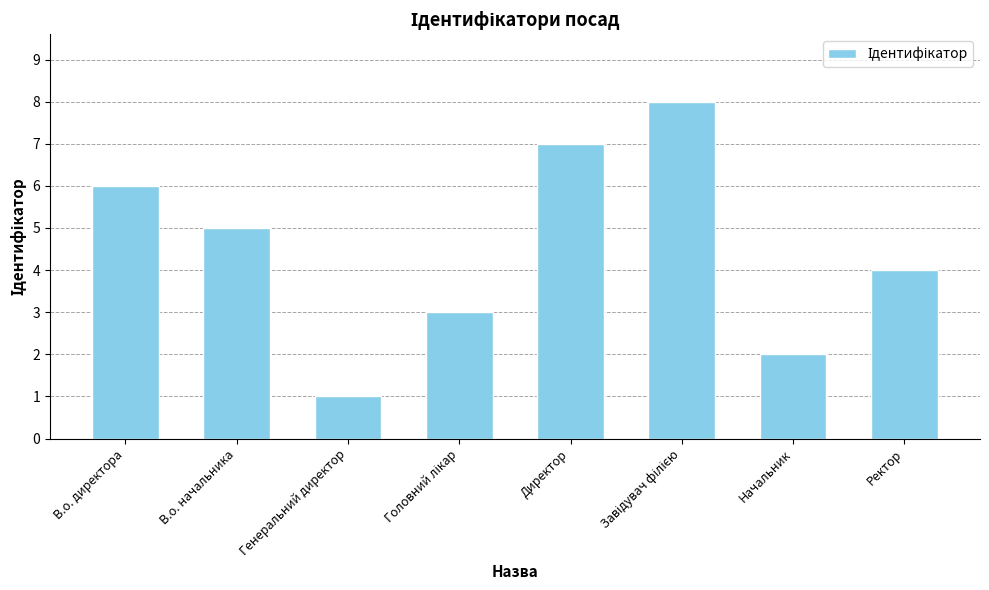

True or false: the data shows 3 at Начальник.

False